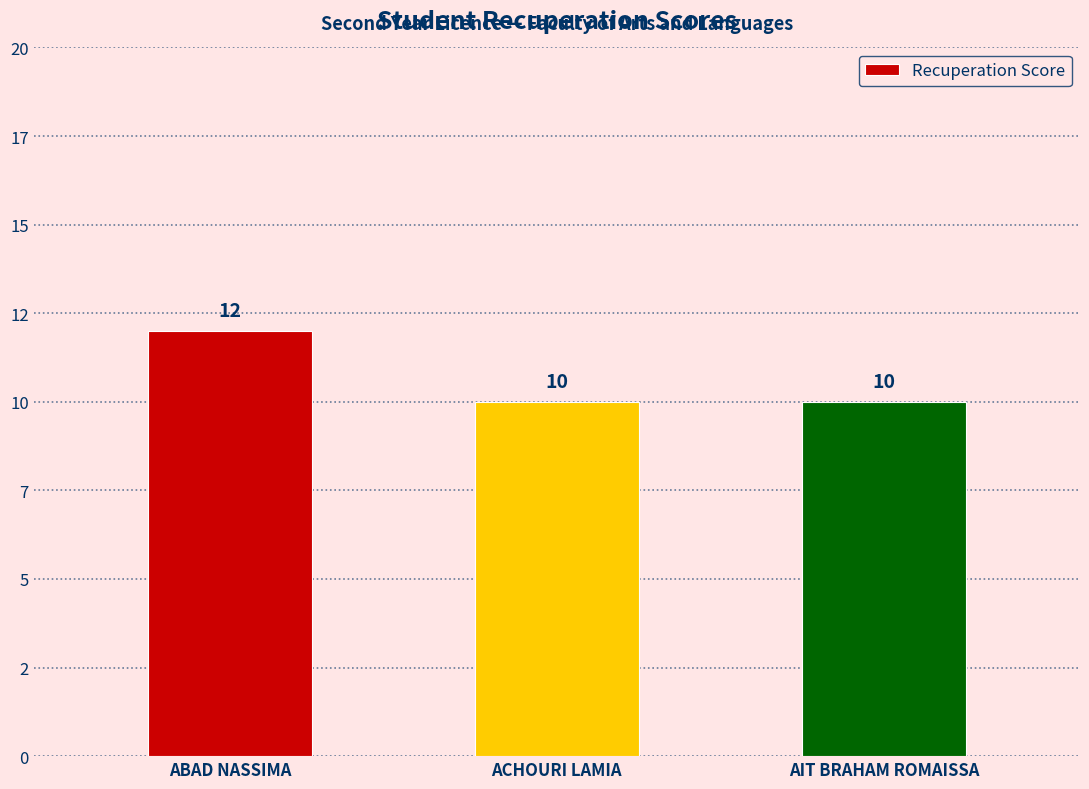

Rank the categories by value from highest to lowest.

ABAD NASSIMA, ACHOURI LAMIA, AIT BRAHAM ROMAISSA